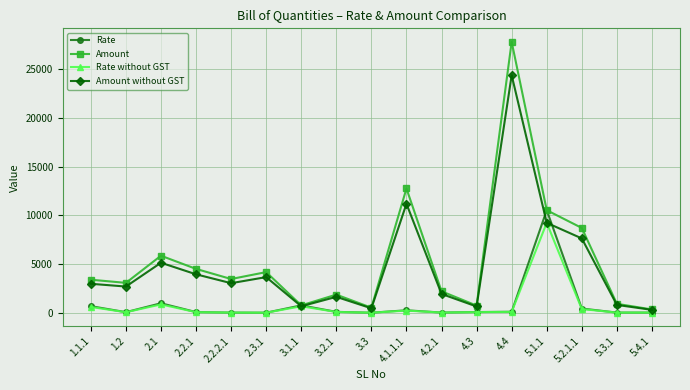

Count the number of categories in the chart.

17